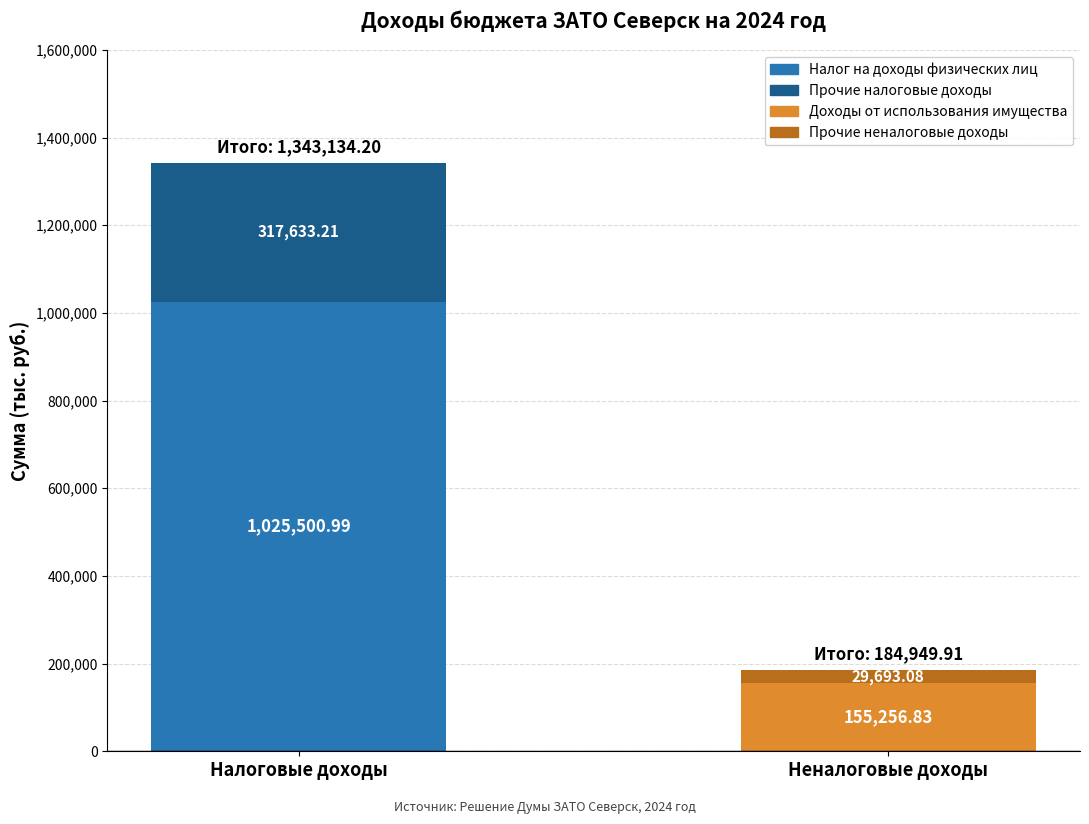

Reading left to right, extract all data points from this chart.

Налоговые доходы (тыс.руб.): 1343134.2	0.0
Неналоговые доходы (тыс.руб.): 0.0	184949.9